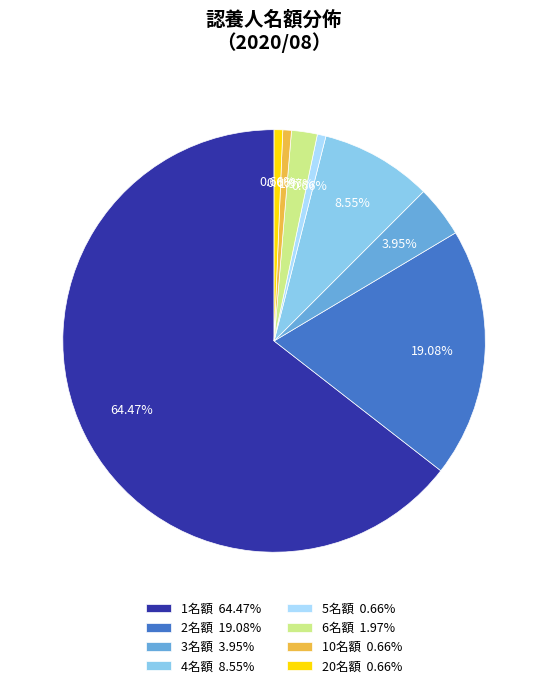

Combined, do 3名額 3.95% and 2名額 19.08% account for over 50%?

No